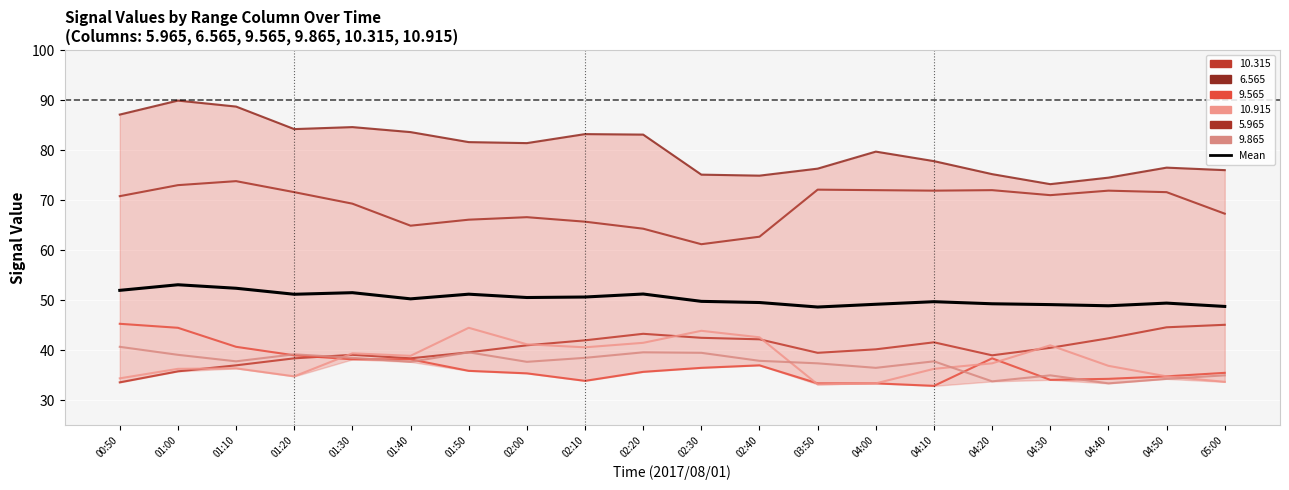

Rank the categories by value from highest to lowest.

01:00, 01:10, 00:50, 01:30, 02:20, 01:50, 01:20, 02:10, 02:00, 01:40, 02:30, 04:10, 02:40, 04:50, 04:20, 04:00, 04:30, 04:40, 05:00, 03:50